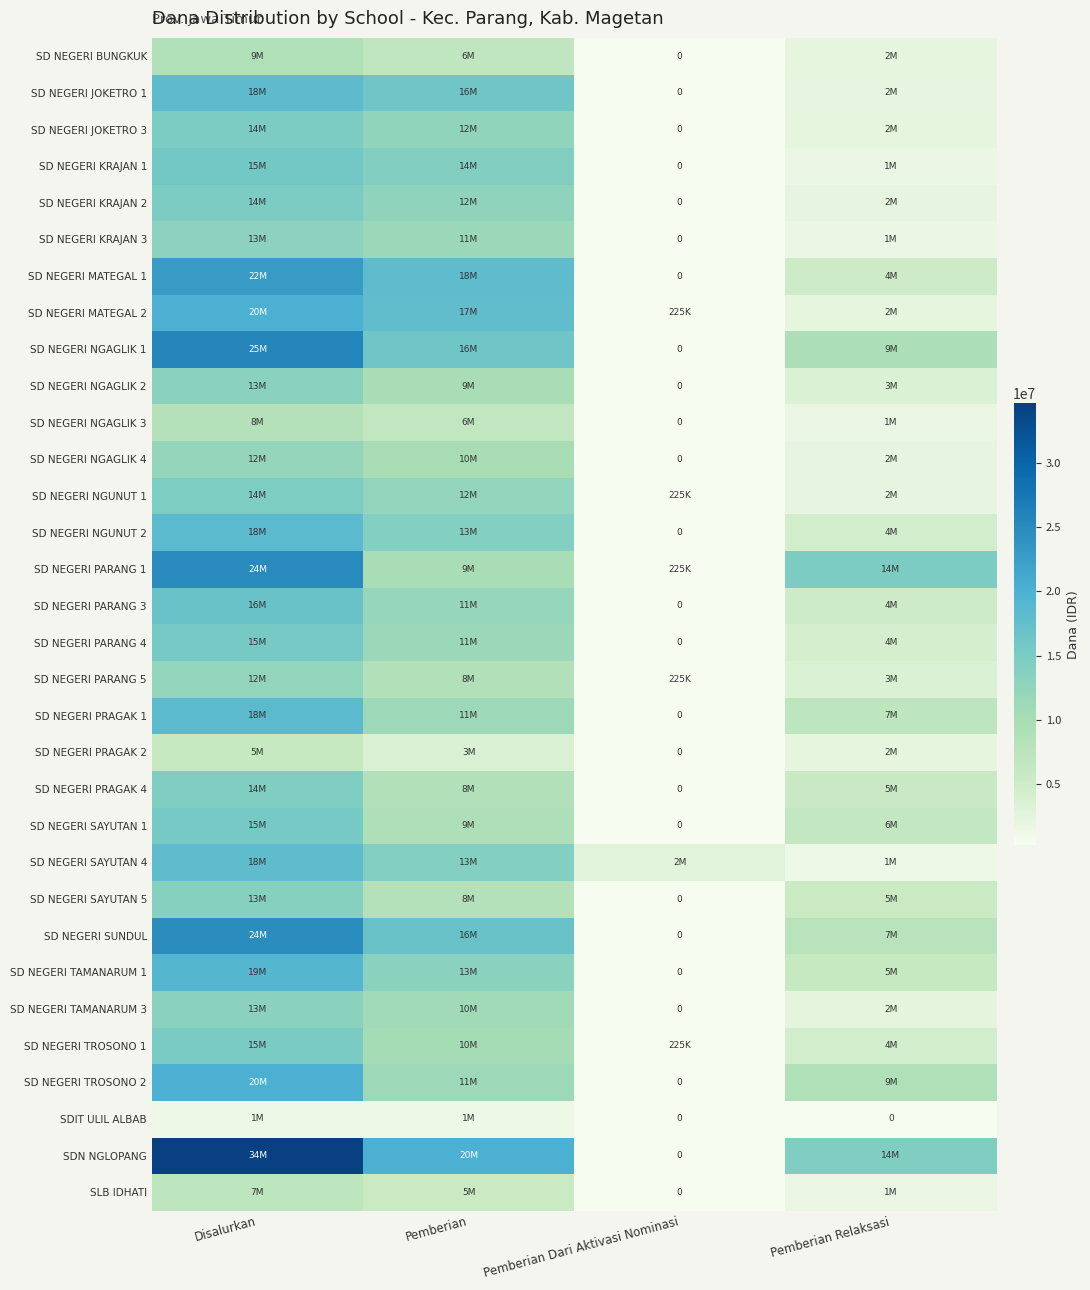

Which category has the lowest value in the SD NEGERI NGAGLIK 2 series?

Pemberian Dari Aktivasi Nominasi